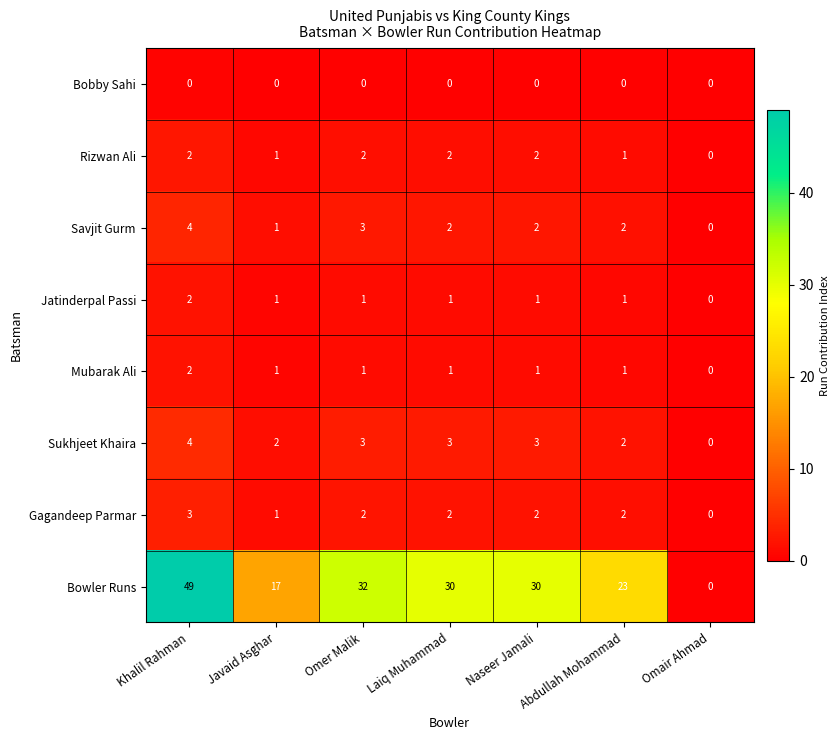

Which series has the largest range (max minus min)?

Bowler Runs